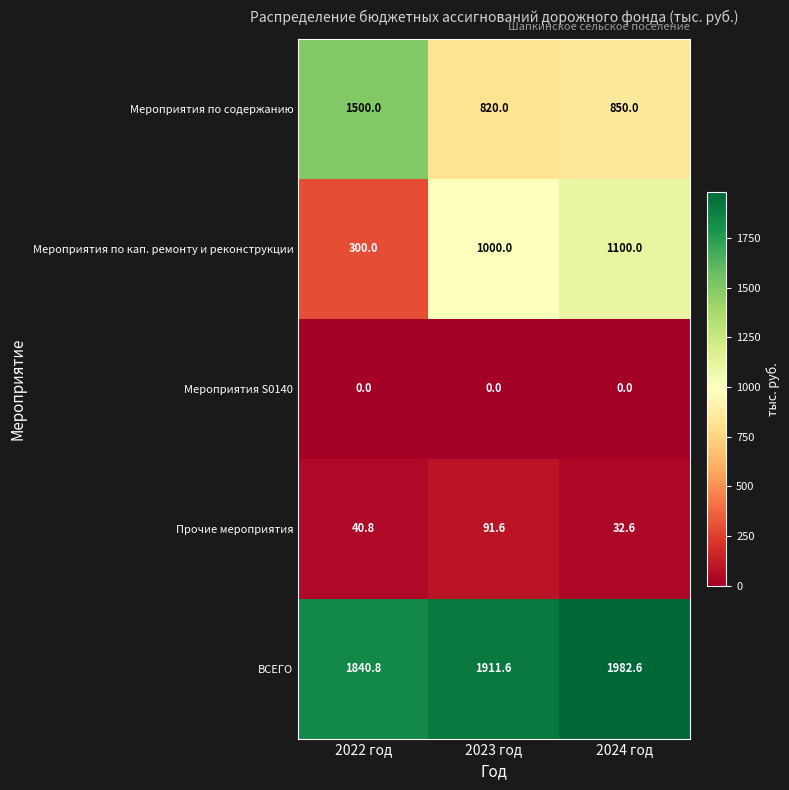

At 2022 год, list the series in order from largest to smallest.

ВСЕГО, Мероприятия по содержанию, Мероприятия по кап. ремонту и реконструкции, Прочие мероприятия, Мероприятия S0140